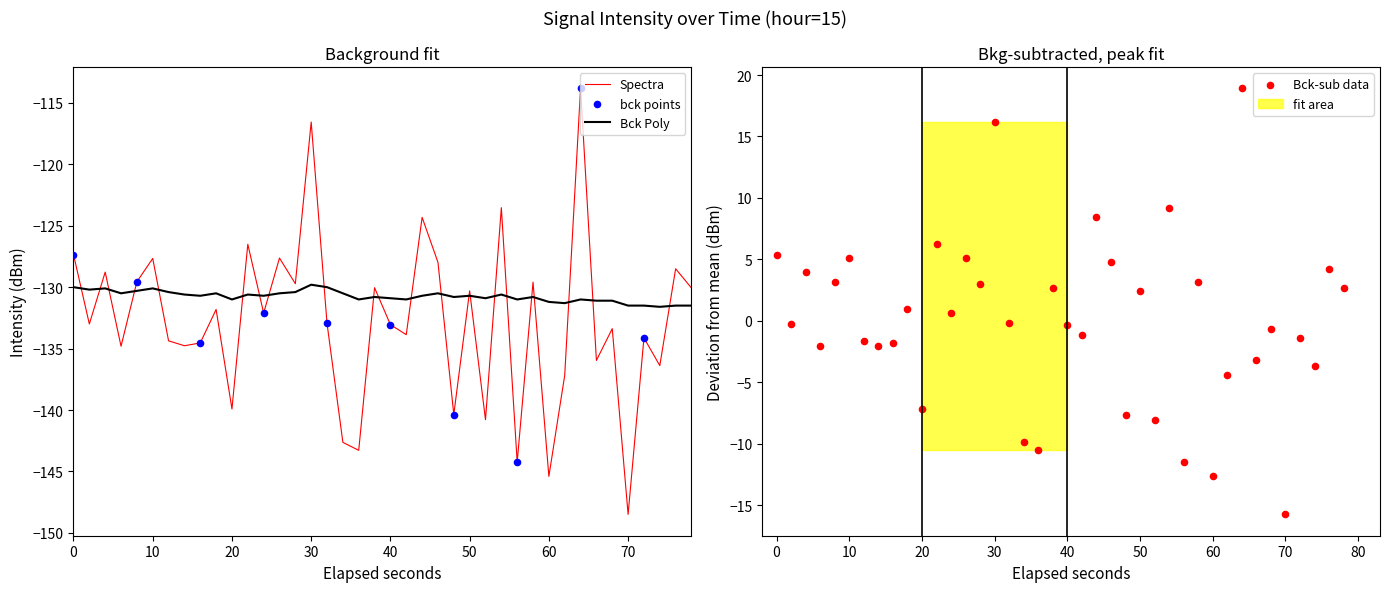

At how many categories does at least one series exceed -117?

2